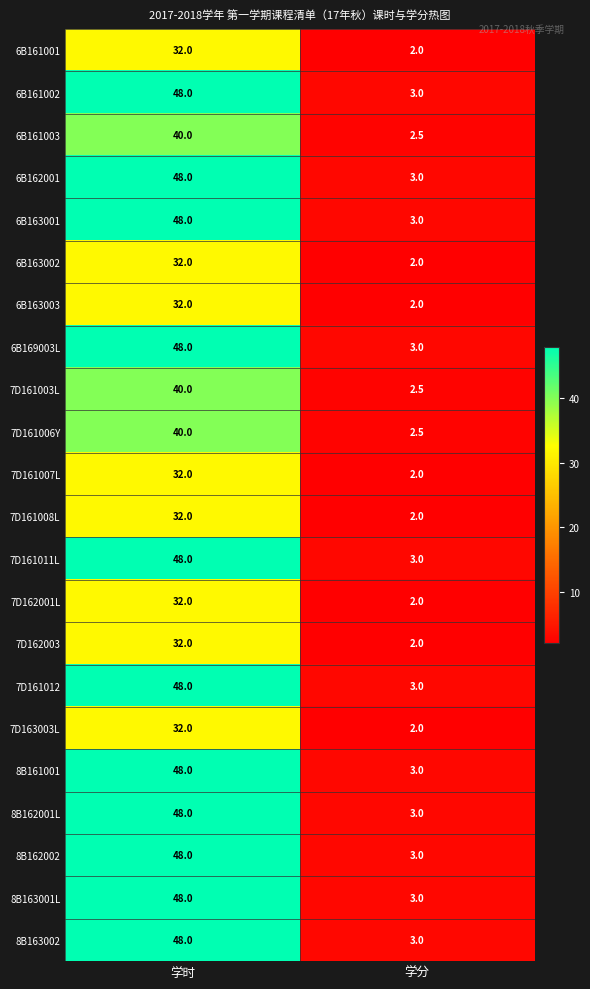

Is the value of 8B163002 at 学时 greater than the value of 7D161003L at 学时?

Yes